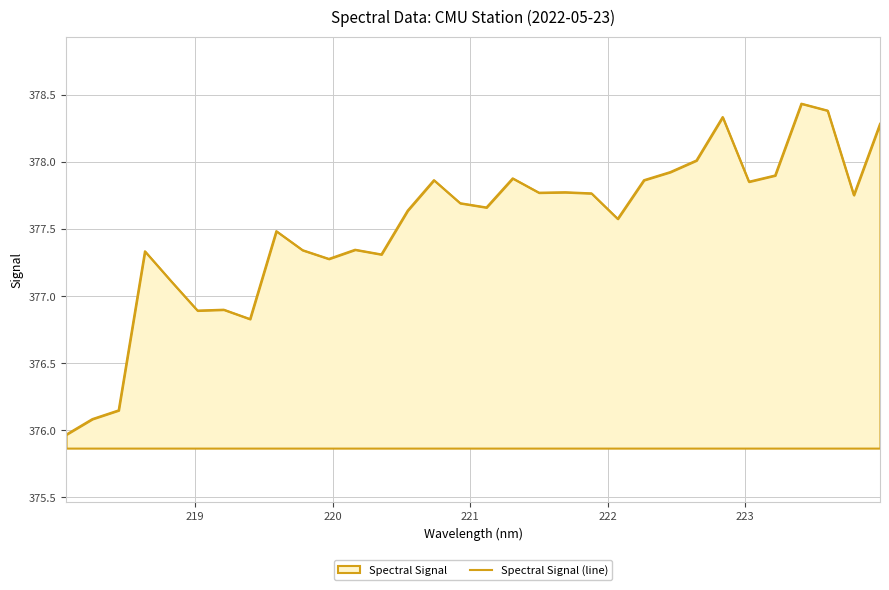

What is the difference between the maximum and minimum values?

2.5